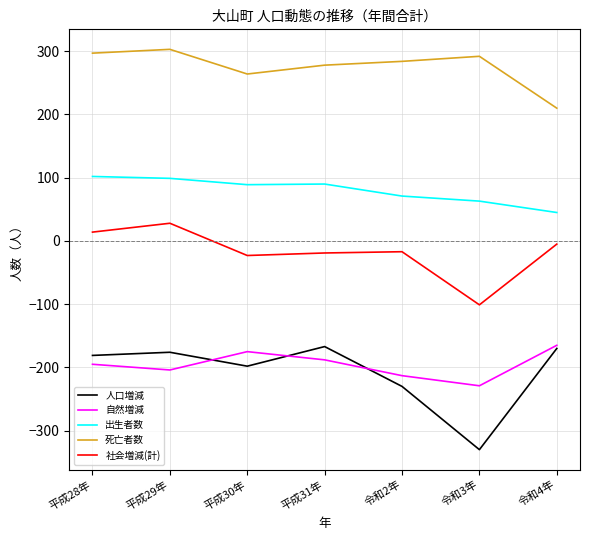

What is the spread (max minus min) of values at 令和4年?

380